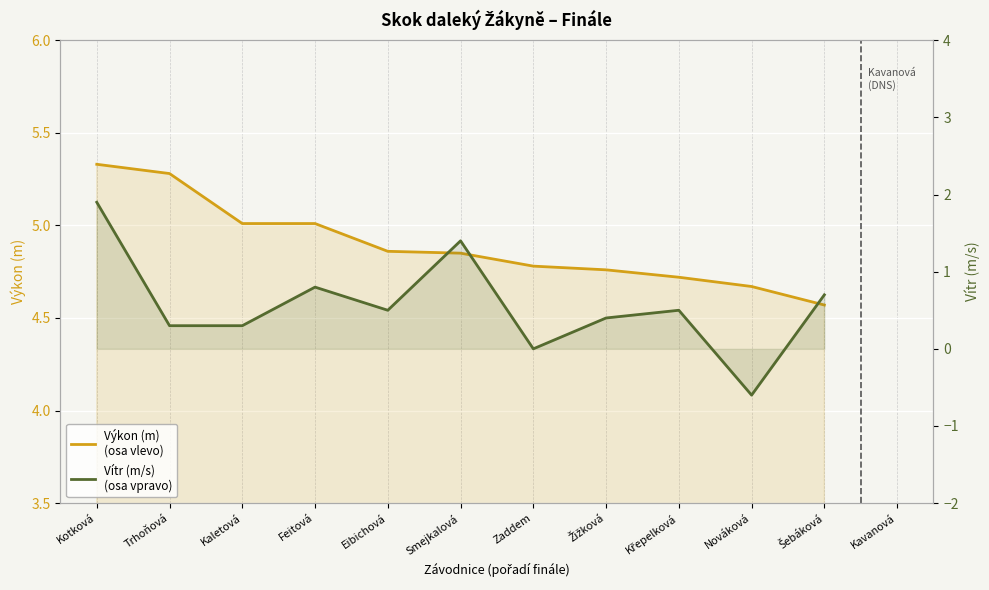

At which label is Vítr (m/s)
(osa vpravo) closest to 0?

Zaddem